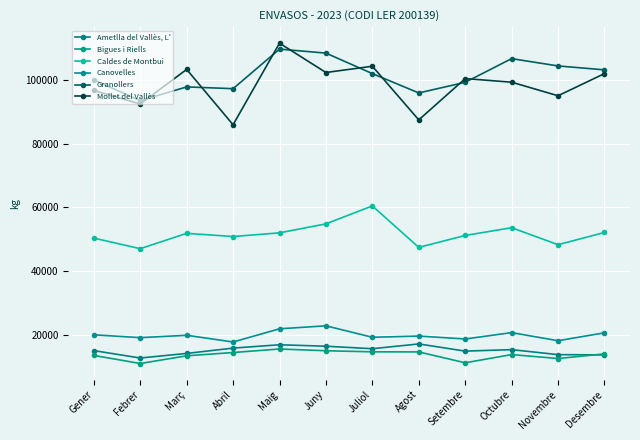

At which label is Granollers closest to 101559?

Juliol